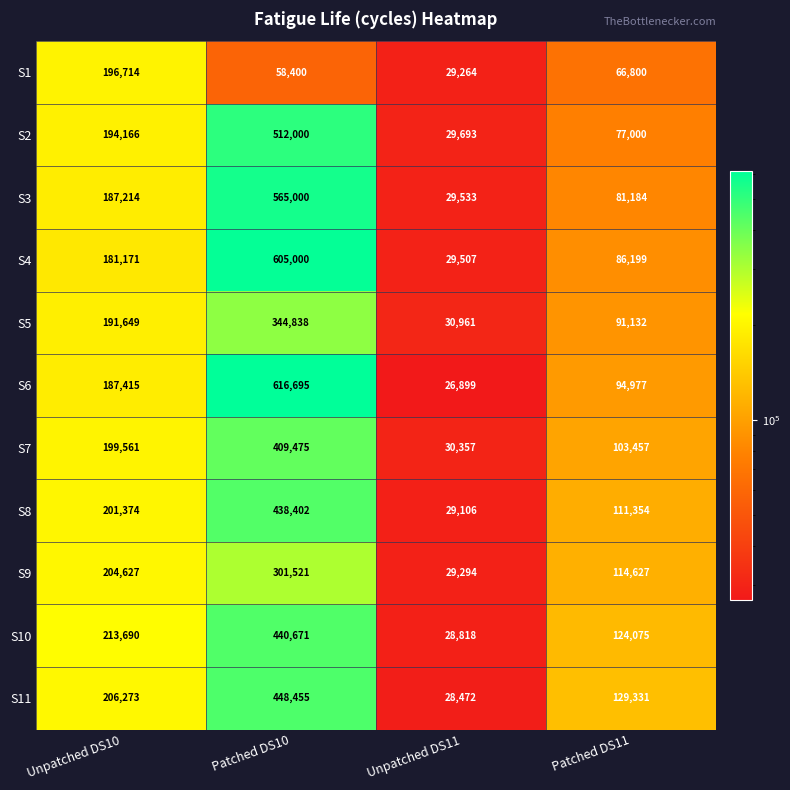

At which label does S4 reach its peak?

Patched DS10